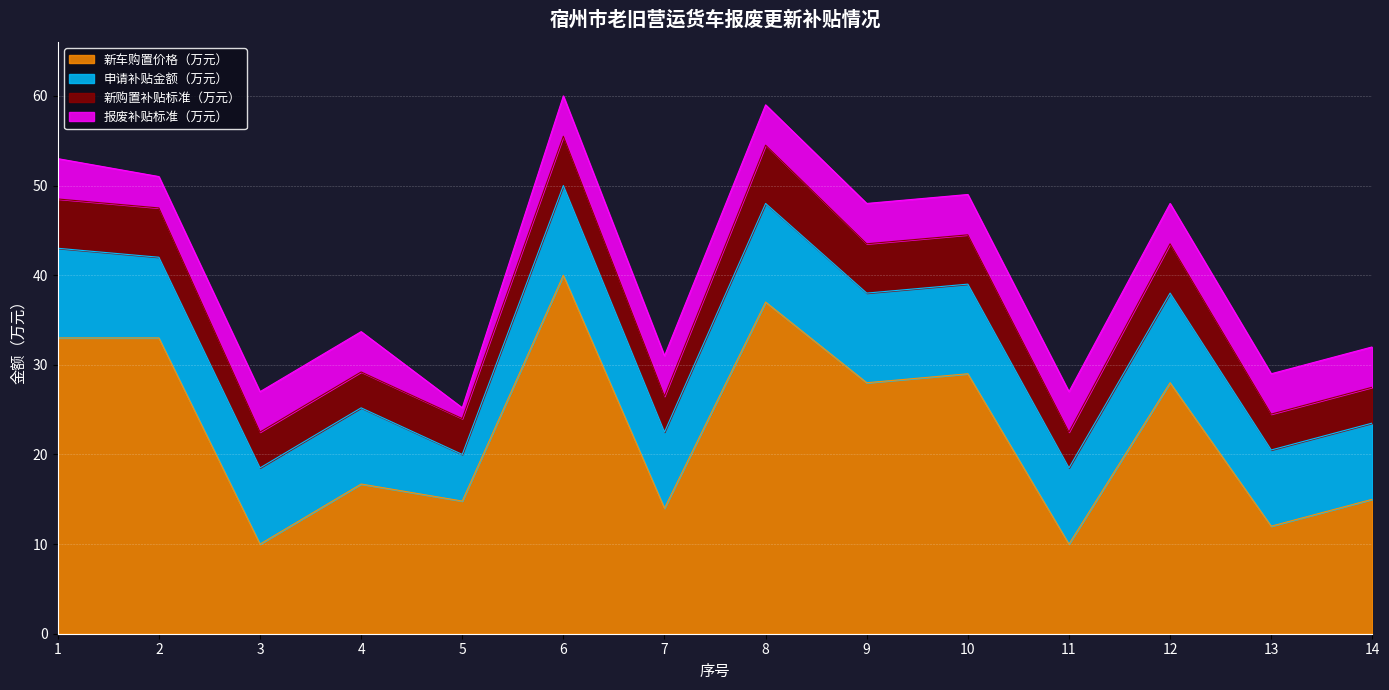

Count the number of categories in the chart.

14